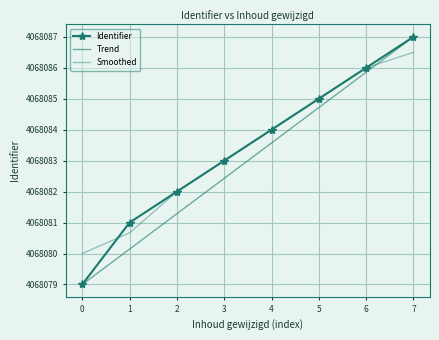

What is the spread (max minus min) of values at 1?

0.9